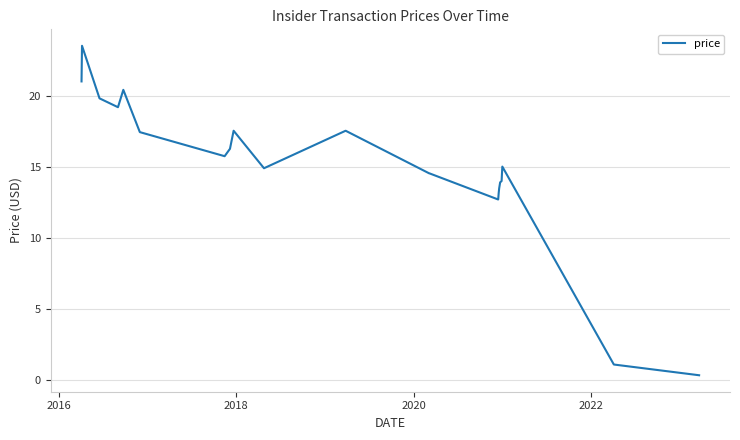

How many data points are above 14?

19